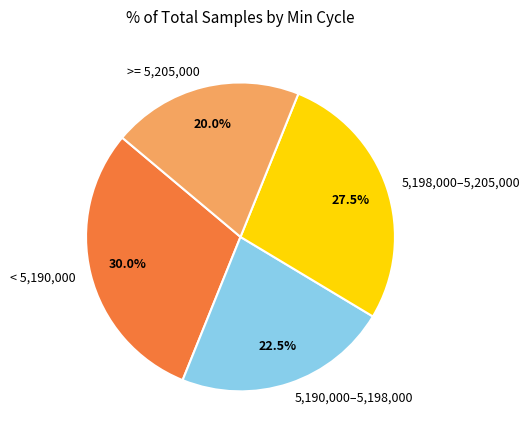

Between 5,190,000–5,198,000 and 5,198,000–5,205,000, which is larger?

5,198,000–5,205,000